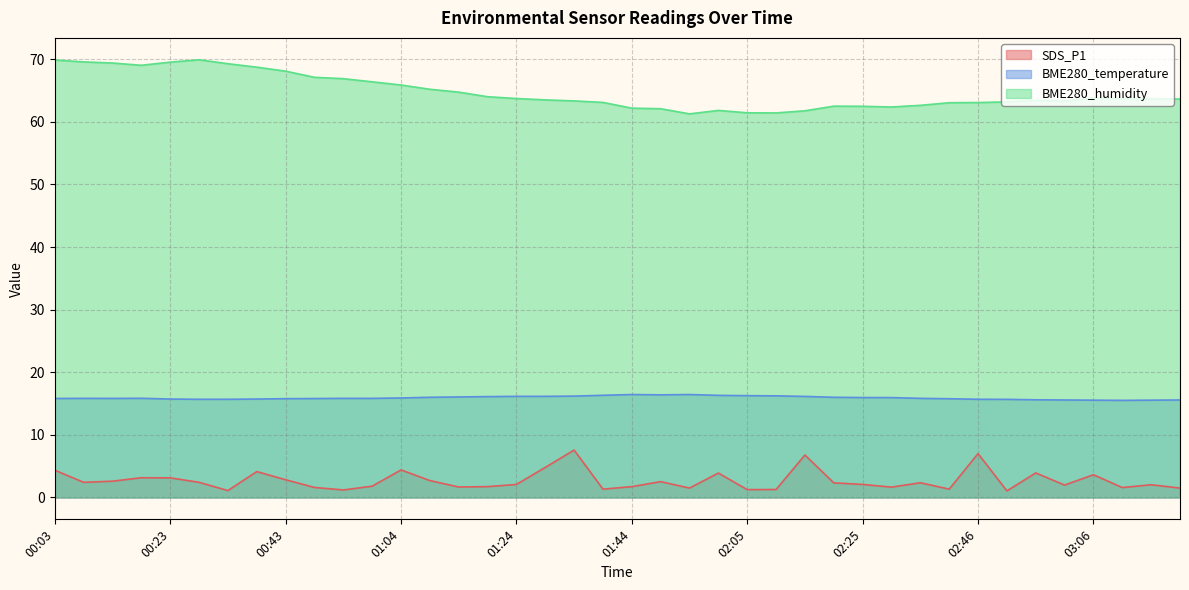

Which series has the widest spread of values?

BME280_humidity